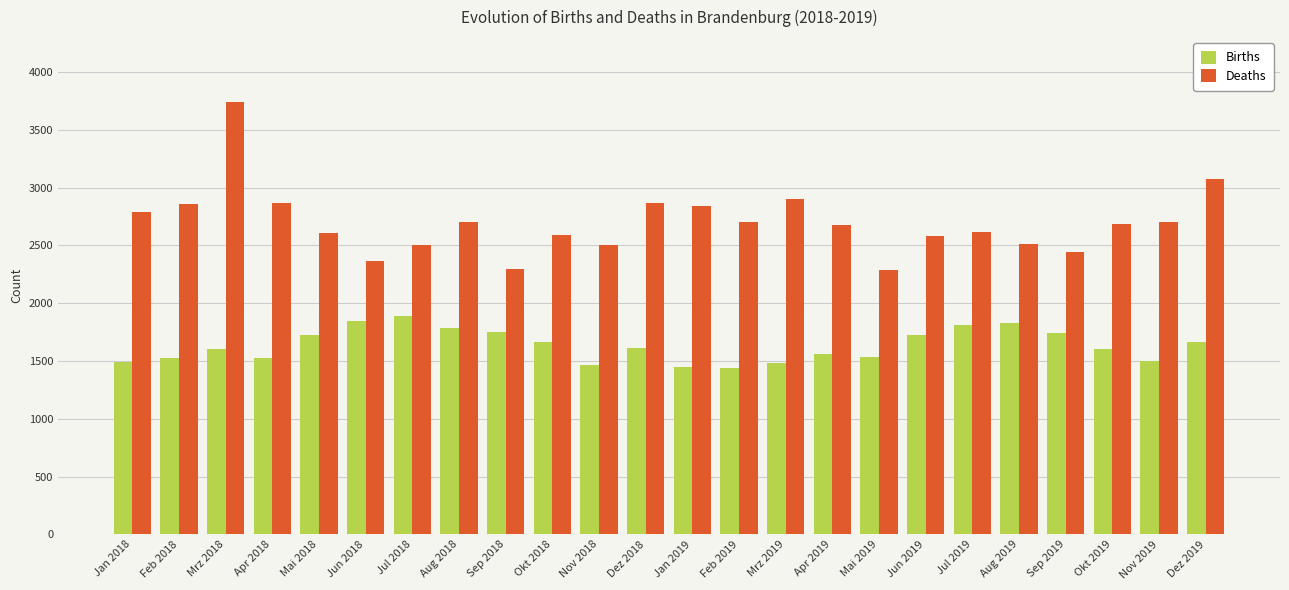

Are the bars grouped side by side (vs. stacked)?

Yes